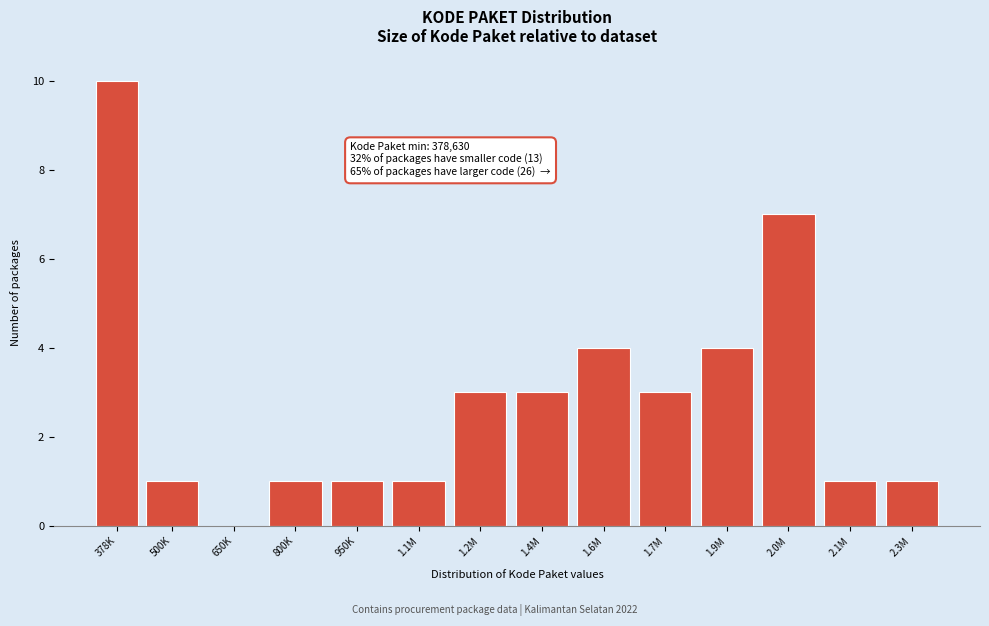

Reading left to right, what are all the values shown in this chart?

378K=10	500K=1	650K=0	800K=1	950K=1	1.1M=1	1.2M=3	1.4M=3	1.6M=4	1.7M=3	1.9M=4	2.0M=7	2.1M=1	2.3M=1